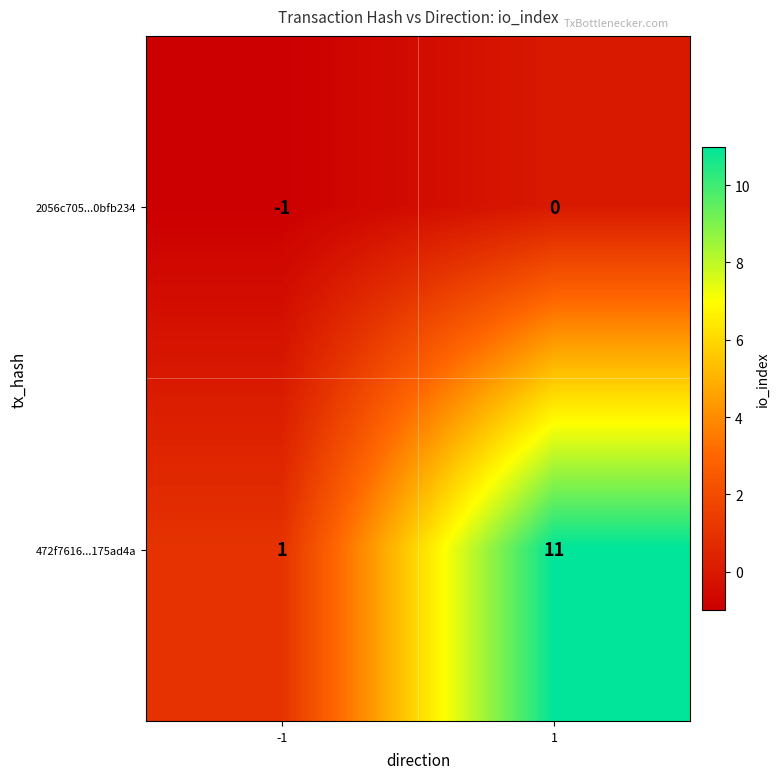

True or false: 2056c705...0bfb234 has a value of -1 at -1.

True